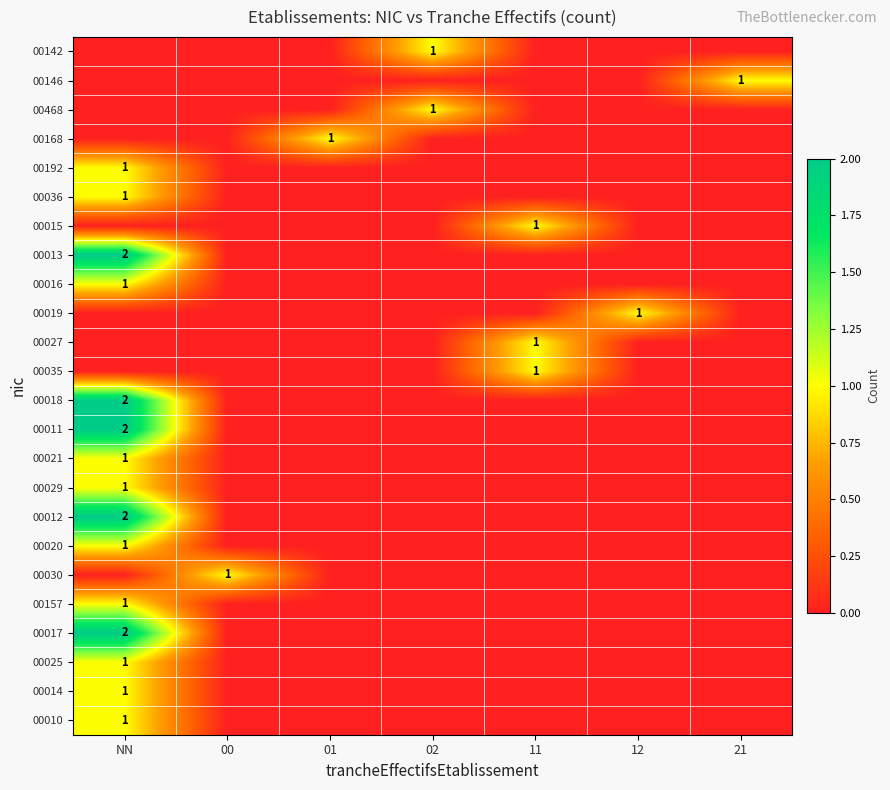

True or false: 00030 has a value of 1 at 00.

True